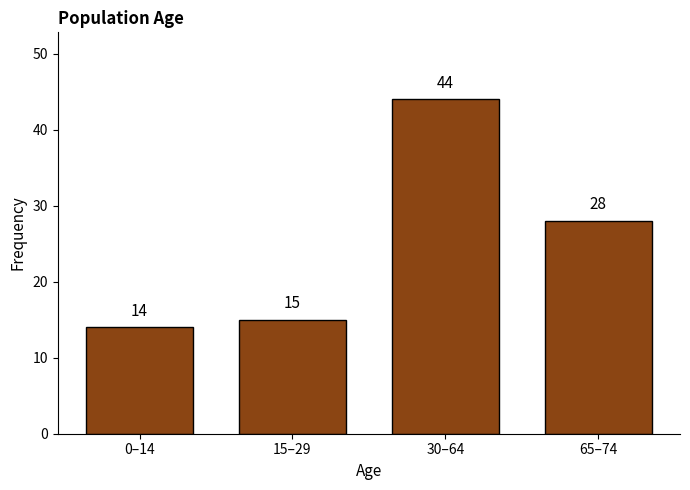

Reading right to left, transcribe all the data shown in this chart.

28	44	15	14